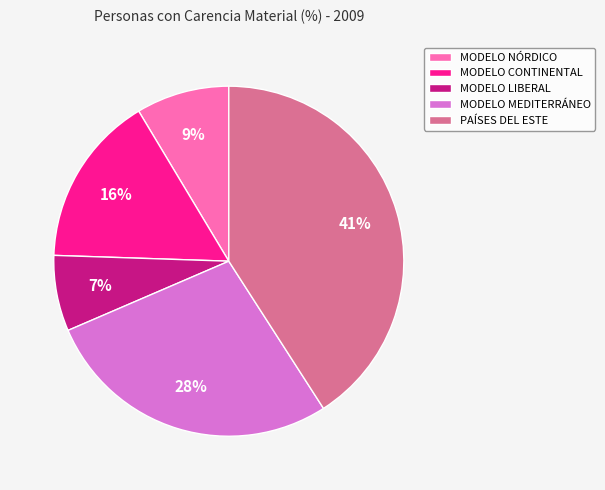

Which category has the smallest portion of the pie?

MODELO LIBERAL